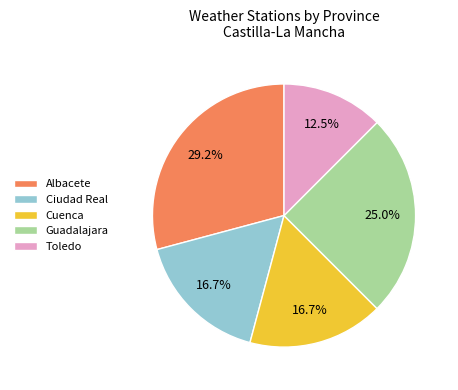

Does Ciudad Real represent more than half of the total?

No